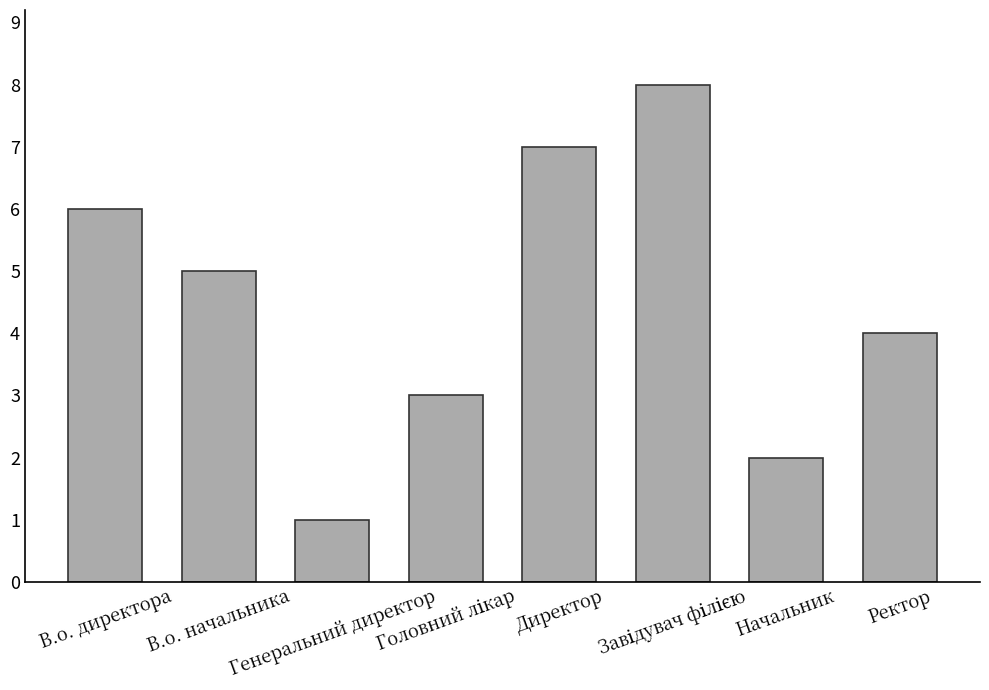

The chart shows a value of 1 at Генеральний директор. True or false?

True